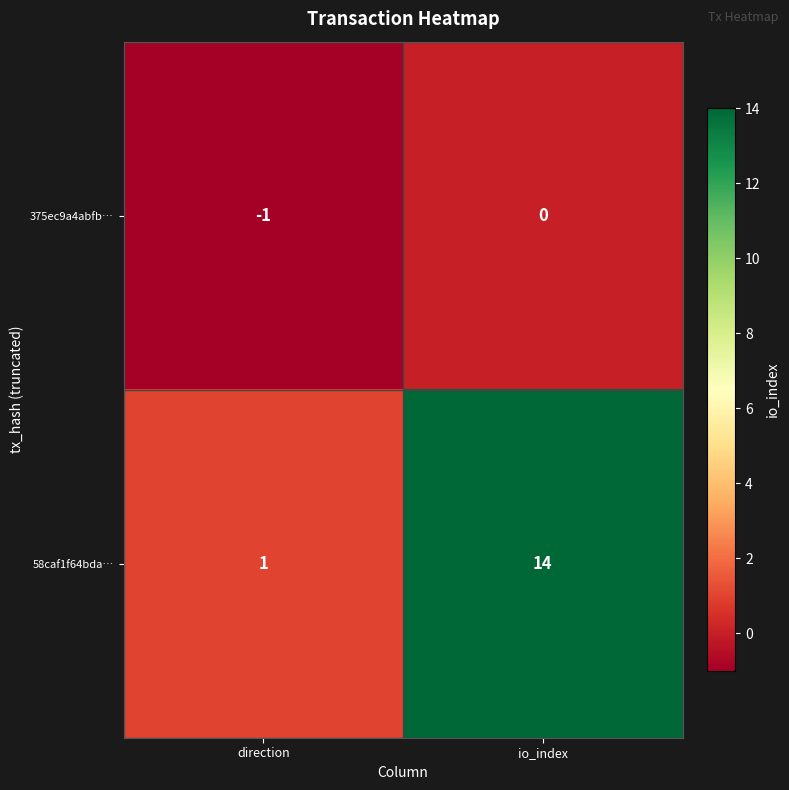

At which category does the chart reach its peak across all series?

io_index